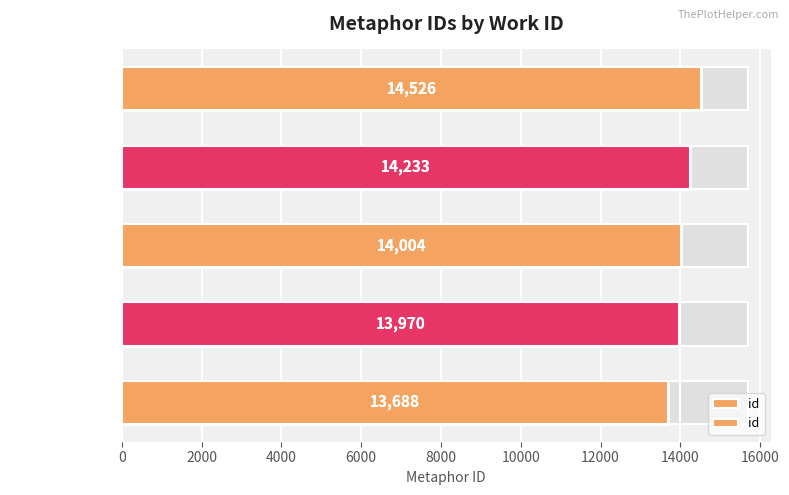

What is the value of the 3rd bar from the left?

14004